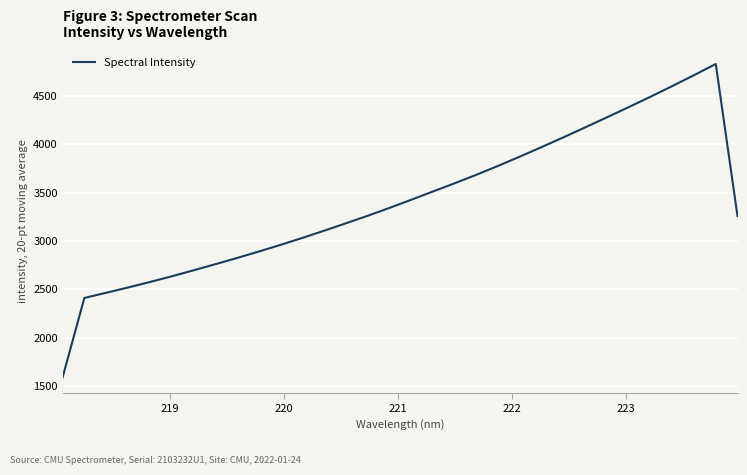

What is the smallest value displayed?

1590.1